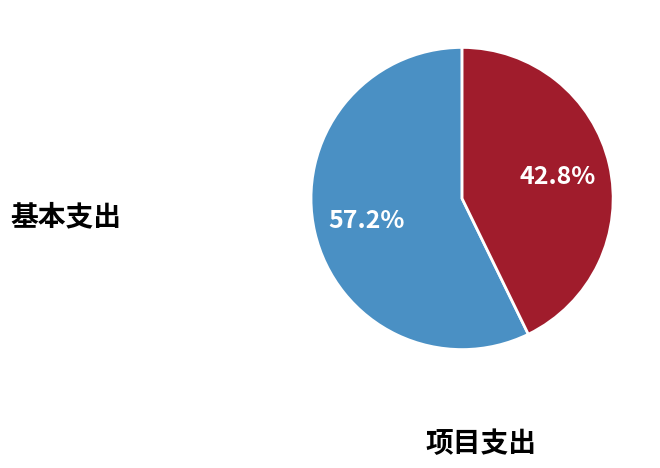

Does any single category account for the majority?

Yes